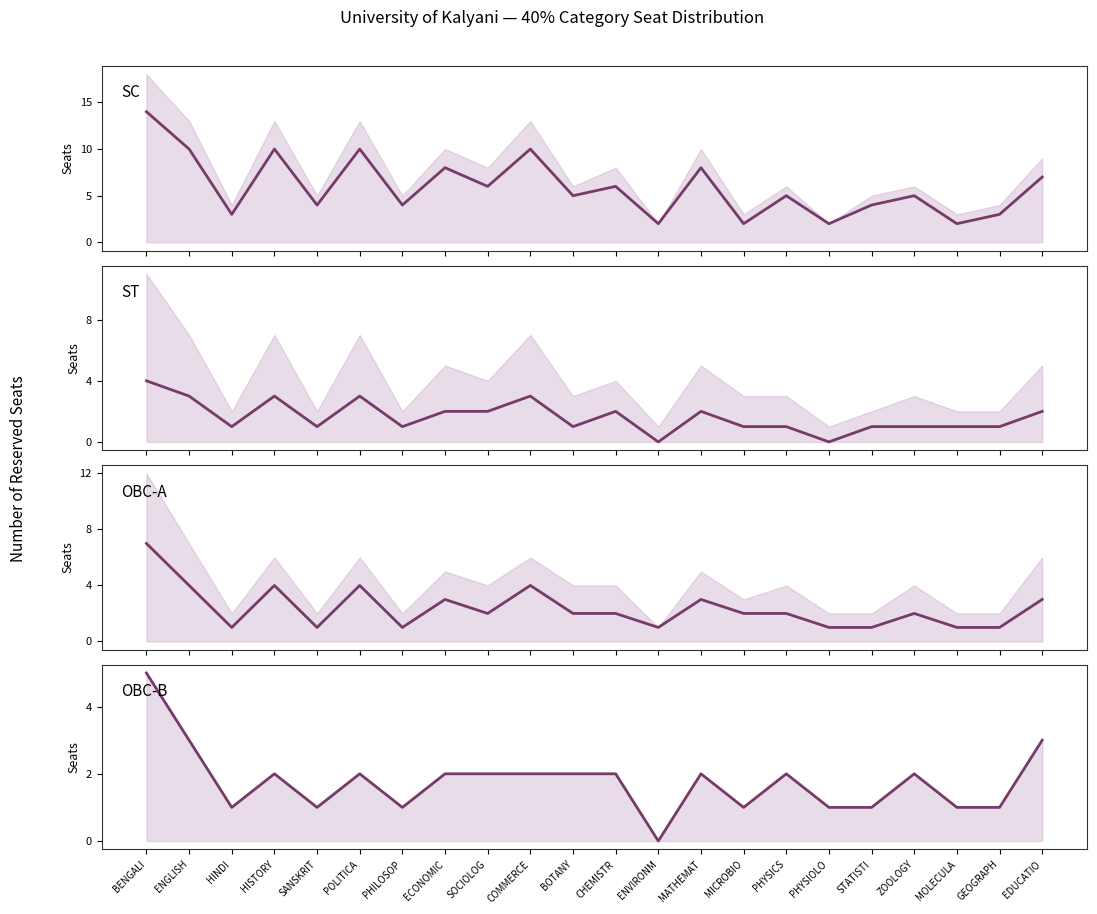

What is the minimum value for OBC-A?

1